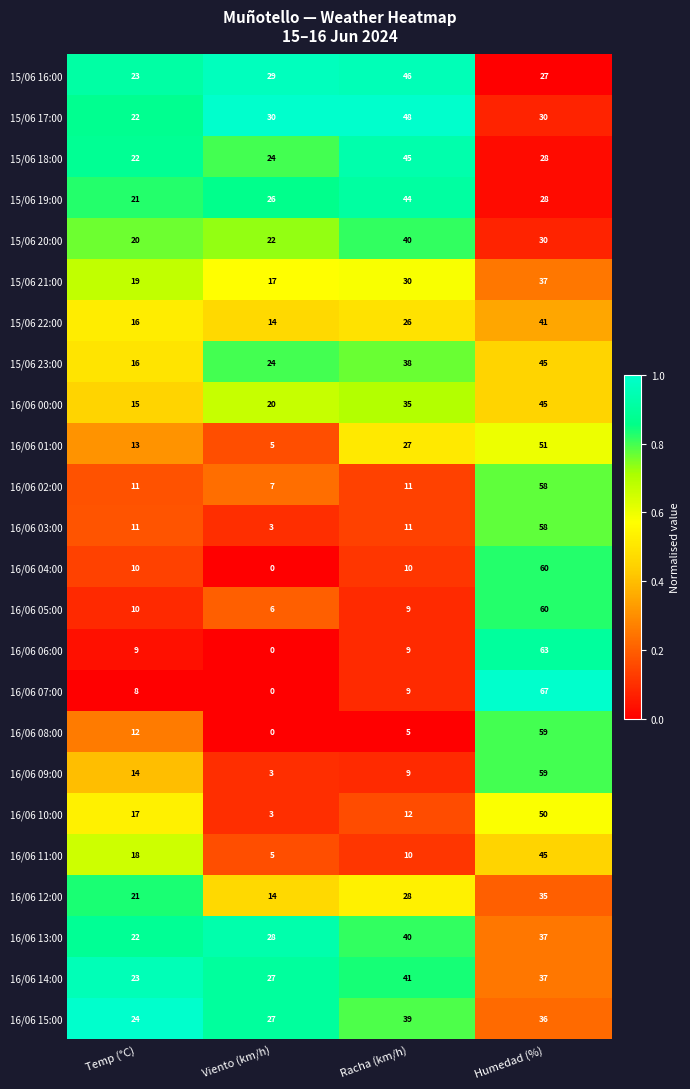

List the labels in order of 16/06 08:00 value, largest first.

Humedad (%), Temp (°C), Racha (km/h), Viento (km/h)